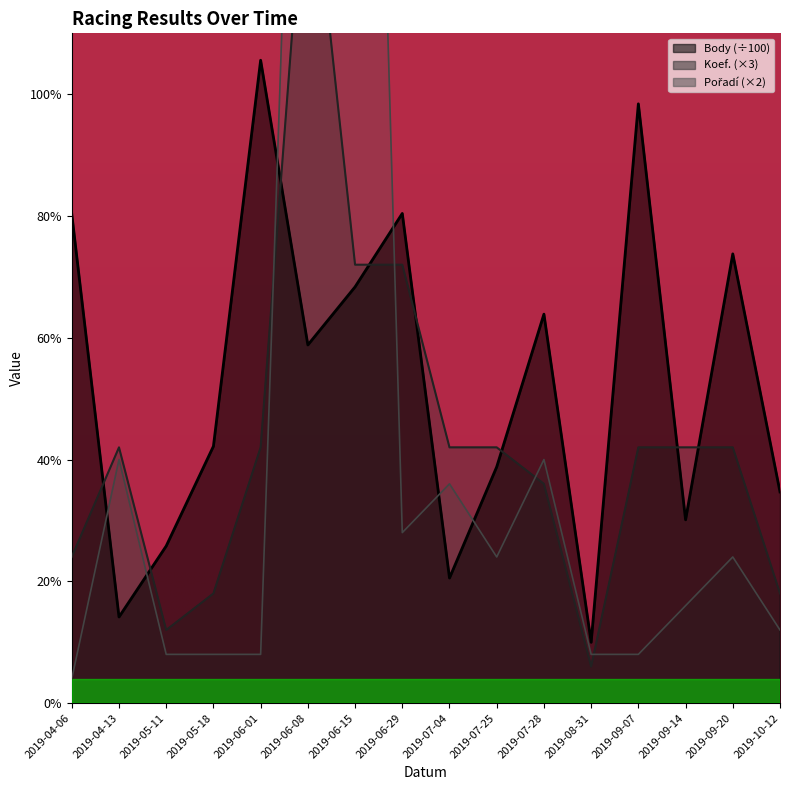

Rank the categories by Koef. value from highest to lowest.

2019-06-08, 2019-06-15, 2019-06-29, 2019-04-13, 2019-06-01, 2019-07-04, 2019-07-25, 2019-09-07, 2019-09-14, 2019-09-20, 2019-07-28, 2019-04-06, 2019-05-18, 2019-10-12, 2019-05-11, 2019-08-31